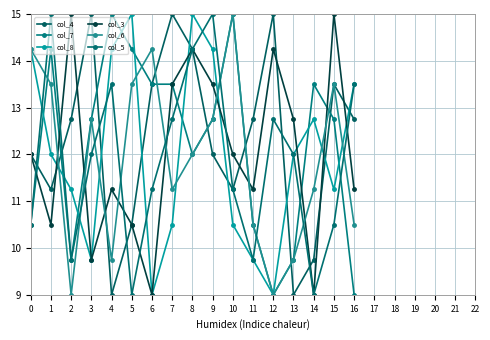

Is it true that col_3 equals 3.3 at 0?

False